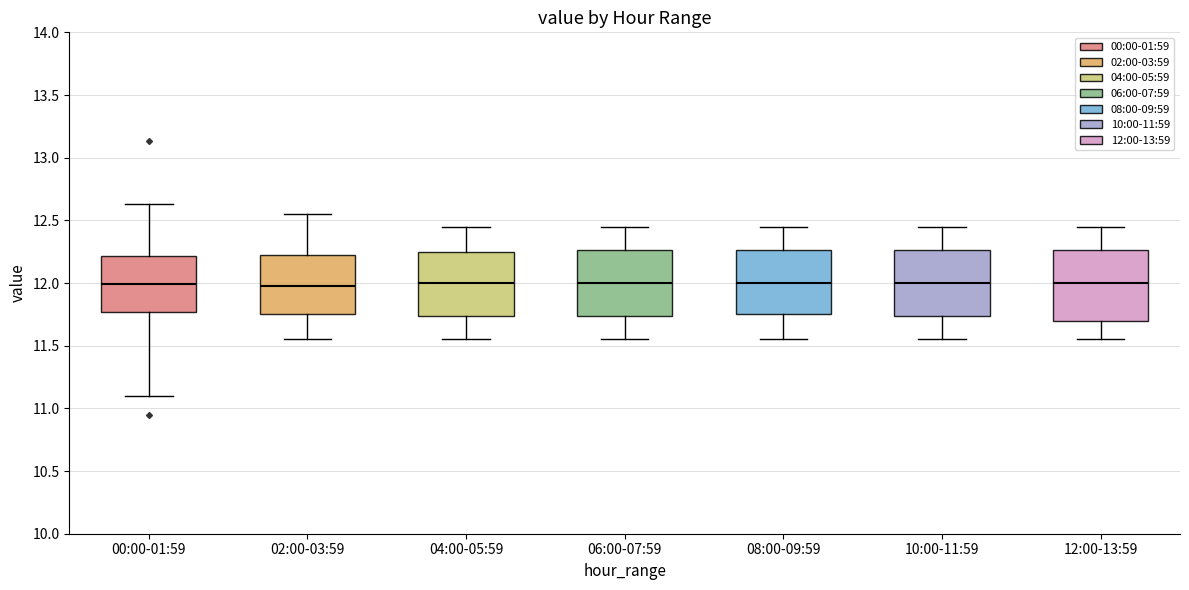

Reading left to right, read every box against the y-axis: the position of its median line, the range the box covers, and the ends of its whiskers. The values are not printed on the chart, so give them approximately, as read against the axis.

00:00-01:59: median 12.00, box 11.75 to 12.20, whiskers 11.10 to 12.65
02:00-03:59: median 12.00, box 11.75 to 12.25, whiskers 11.55 to 12.55
04:00-05:59: median 12.00, box 11.75 to 12.25, whiskers 11.55 to 12.45
06:00-07:59: median 12.00, box 11.75 to 12.25, whiskers 11.55 to 12.45
08:00-09:59: median 12.00, box 11.75 to 12.25, whiskers 11.55 to 12.45
10:00-11:59: median 12.00, box 11.75 to 12.25, whiskers 11.55 to 12.45
12:00-13:59: median 12.00, box 11.70 to 12.25, whiskers 11.55 to 12.45